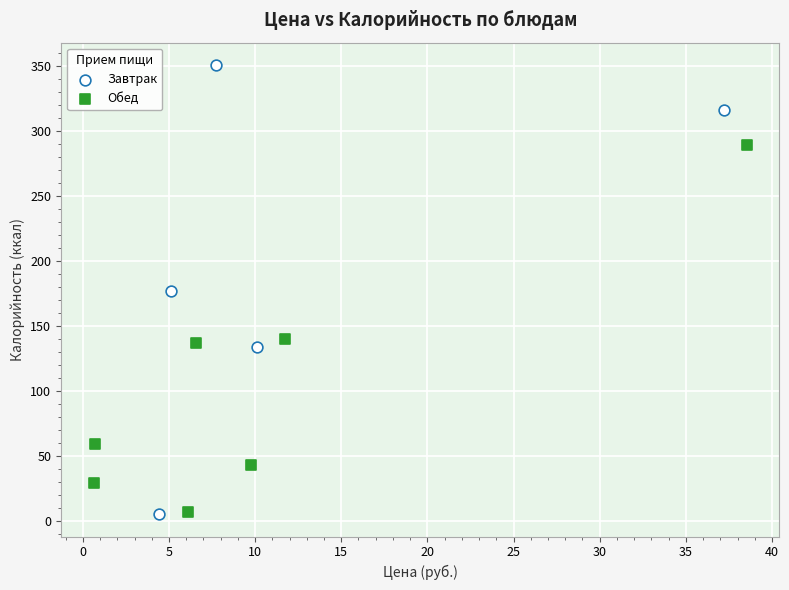

What are all the series names shown in the legend?

Завтрак, Обед